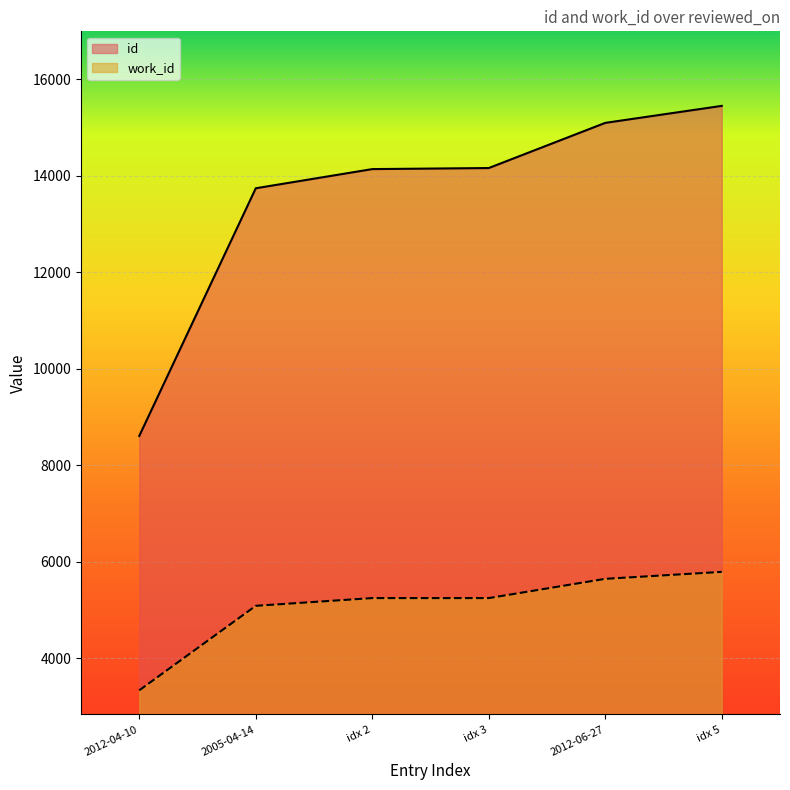

How many lines are shown in the chart?

2